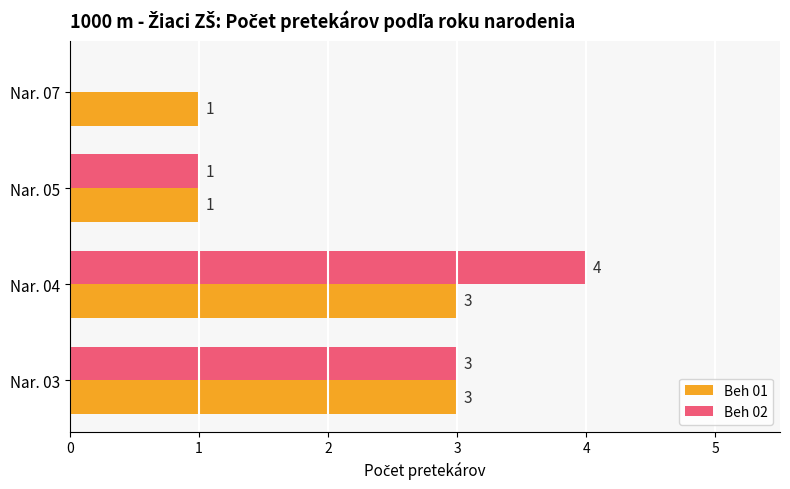

What is the sum of all Beh 01 values?

8